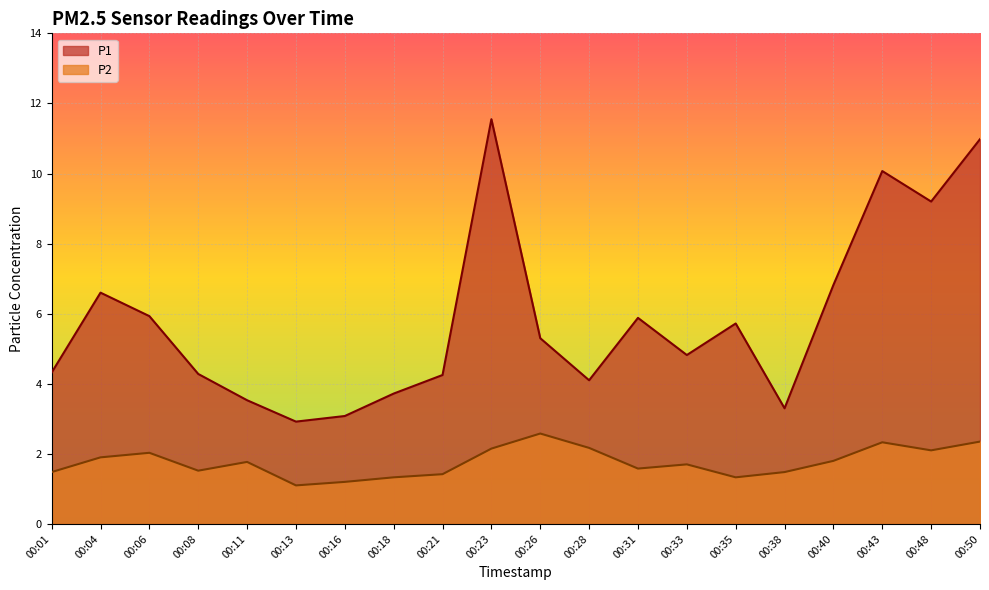

Is it true that P1 equals 6.3 at 00:11?

False